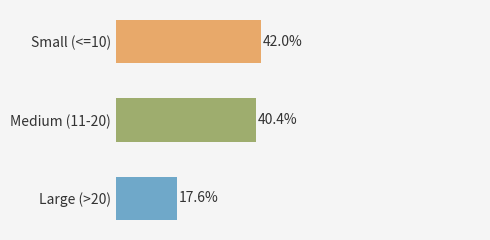

Does the chart contain stacked bars?

No